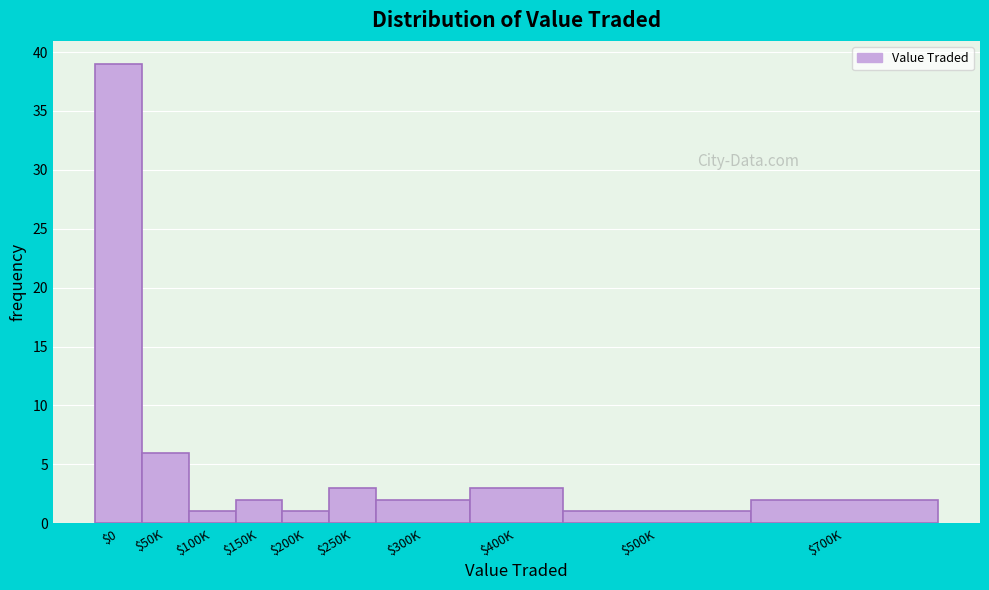

Reading left to right, extract all data points from this chart.

39	6	1	2	1	3	2	3	1	2